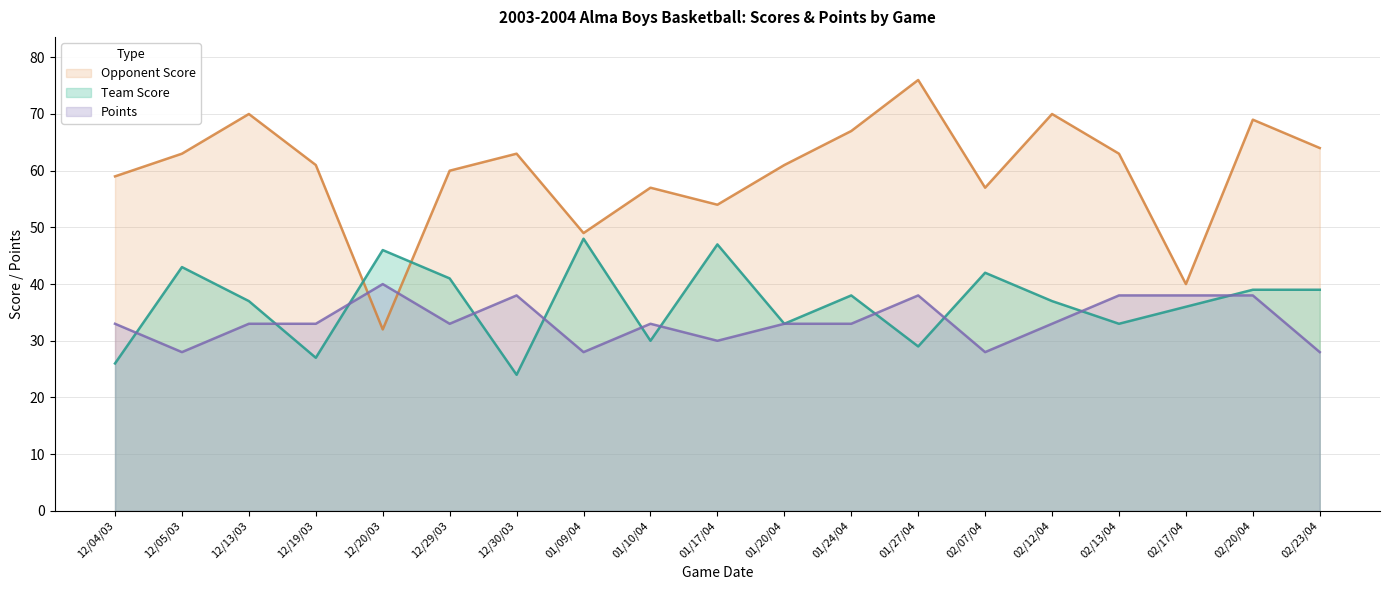

What is the sum of the Points values at 02/23/04 and 12/19/03?

61